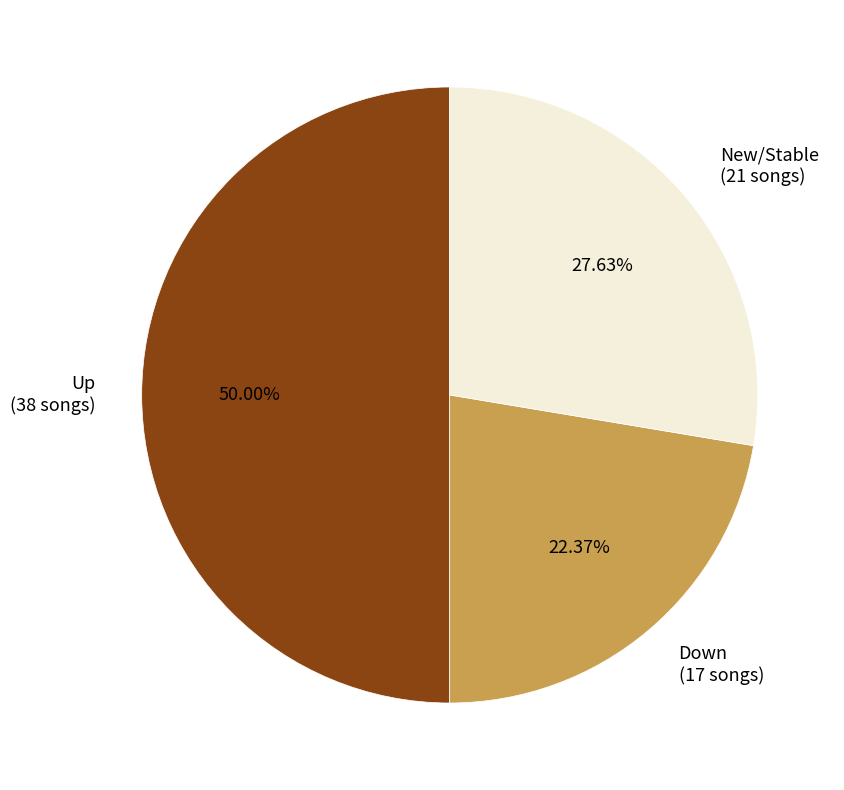

How many slices are in this pie chart?

3